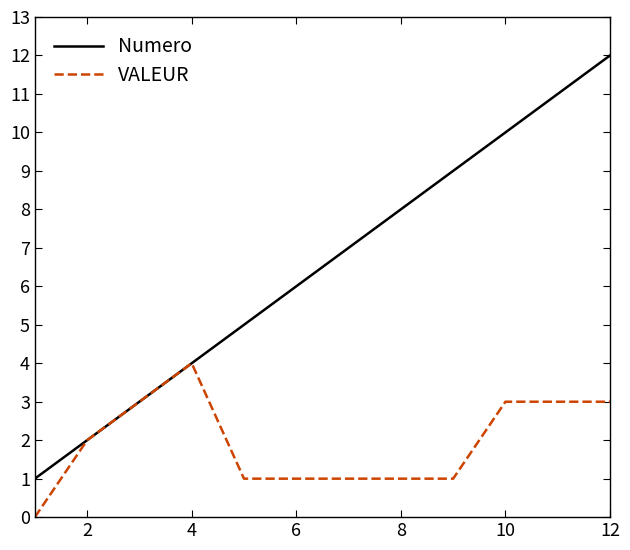

How many series are shown in this chart?

2